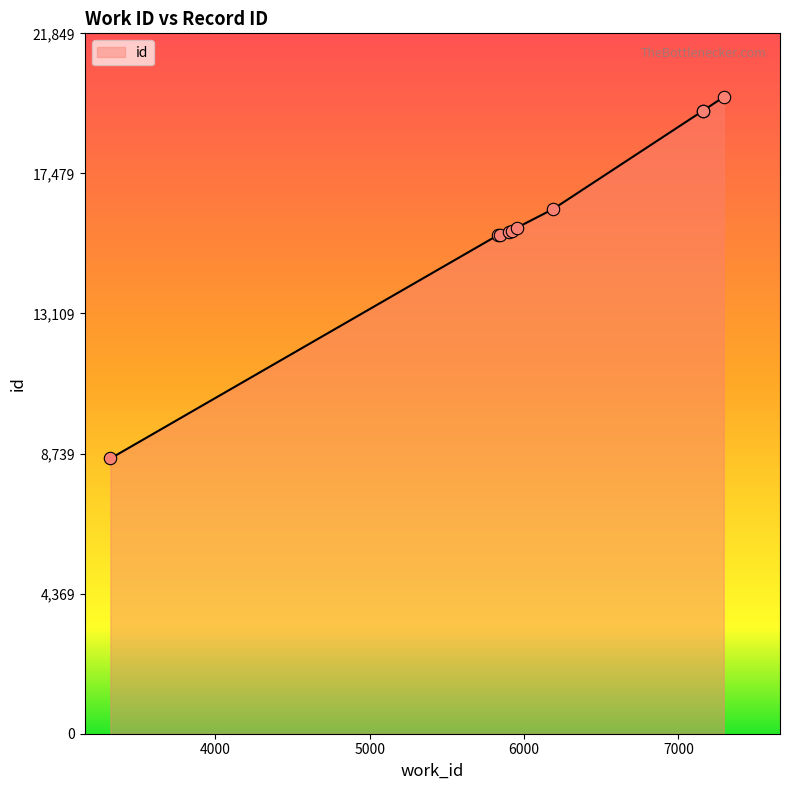

Between 3319 and 6188, which is larger?

6188